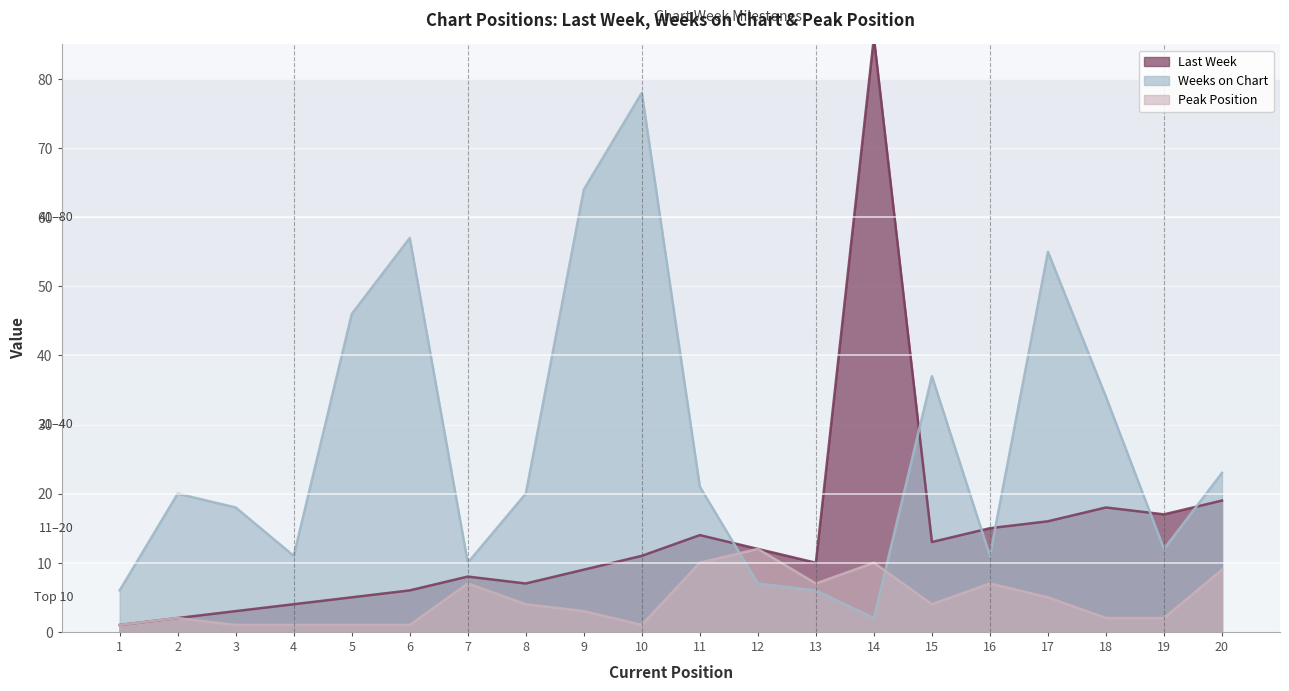

What is the difference between the second highest and second lowest values in the Last Week series?

17